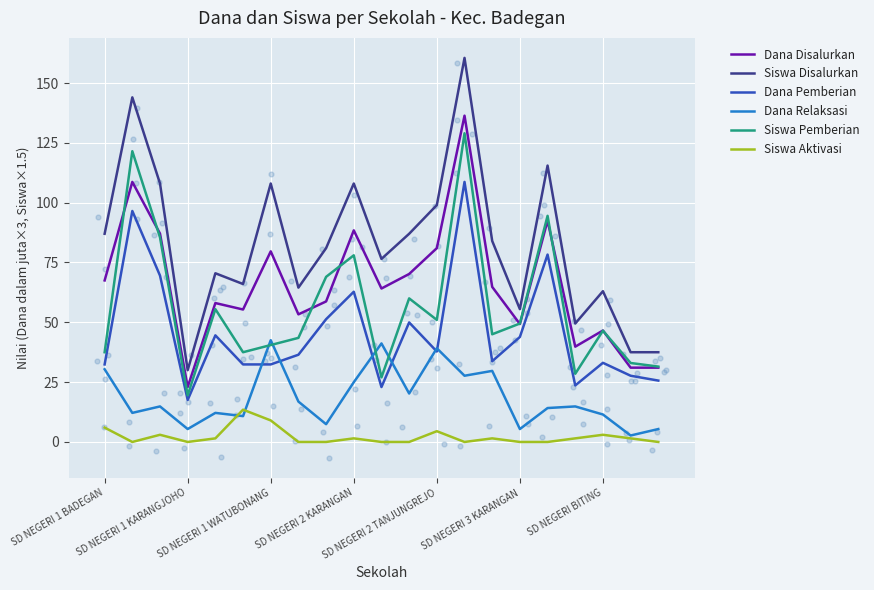

Which series has the largest total across all categories?

Siswa Disalurkan